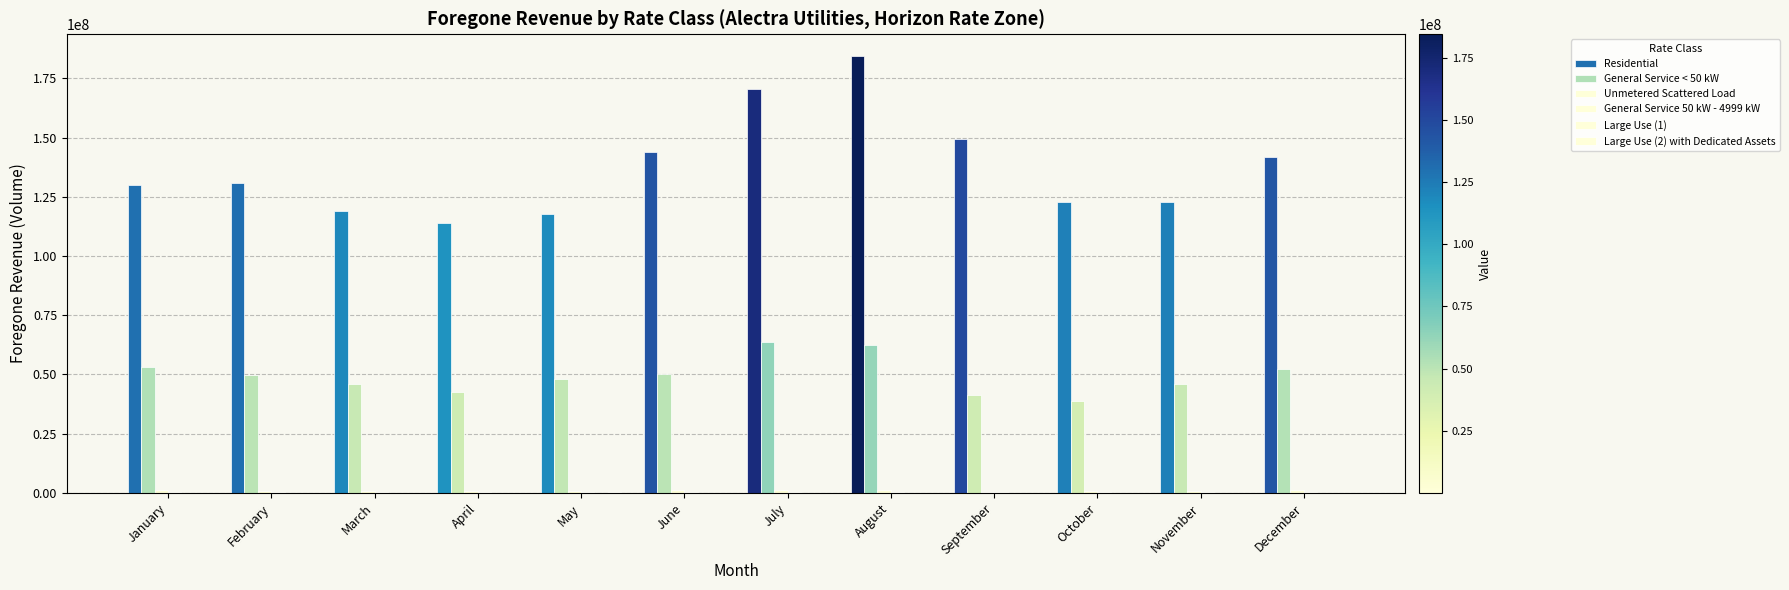

Between June and April, which is larger?

June